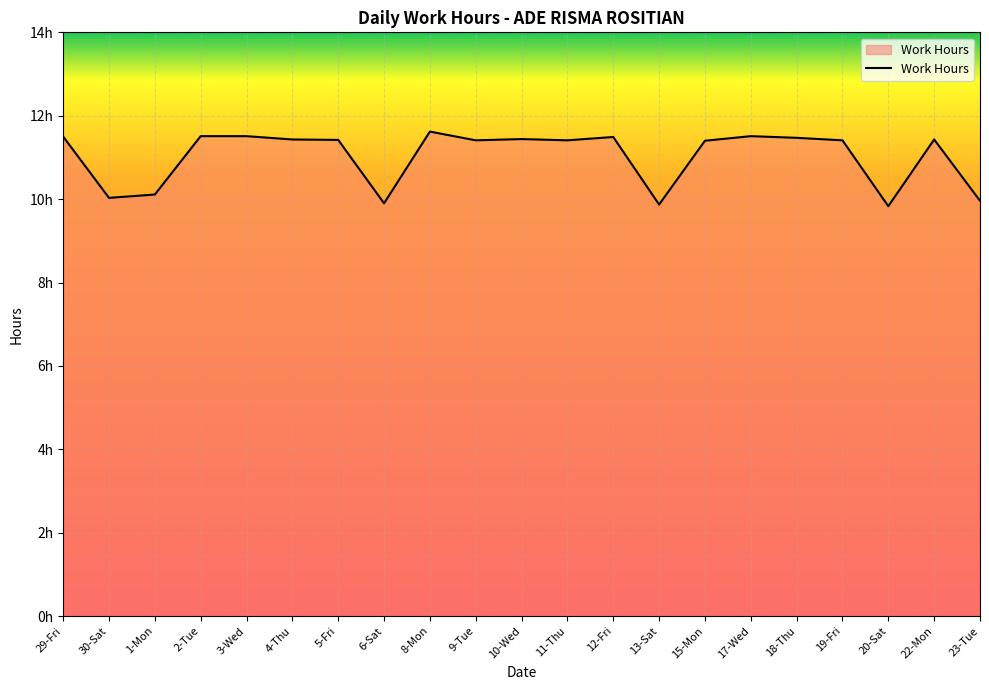

The chart shows a value of 9.9 at 6-Sat. True or false?

True